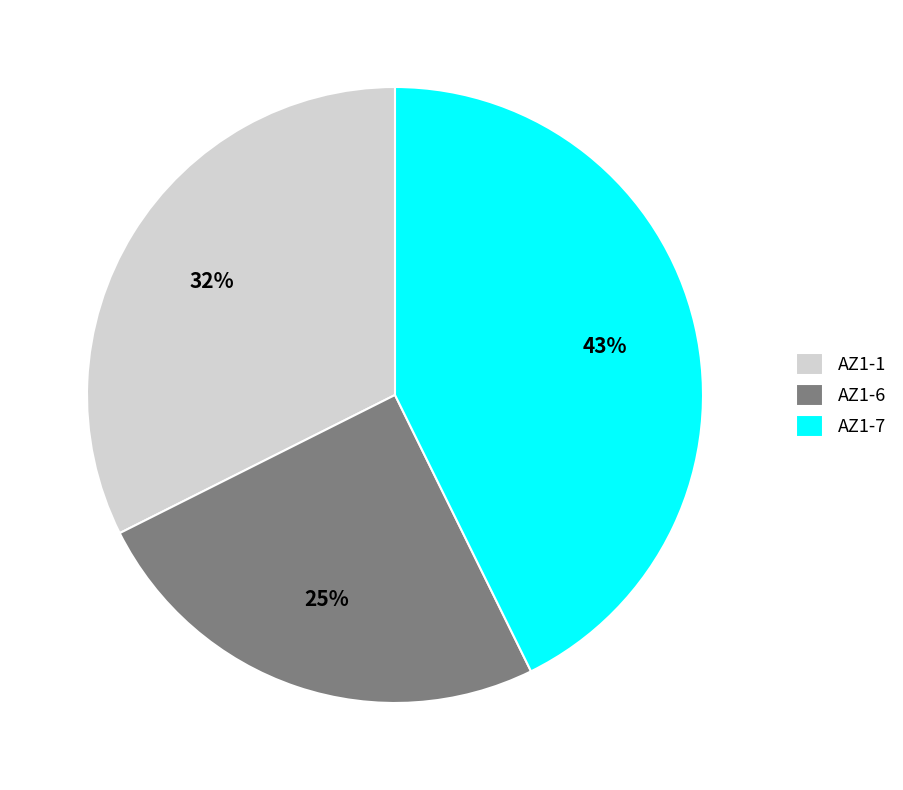

To the nearest percent, what is the average slice percentage?

33%